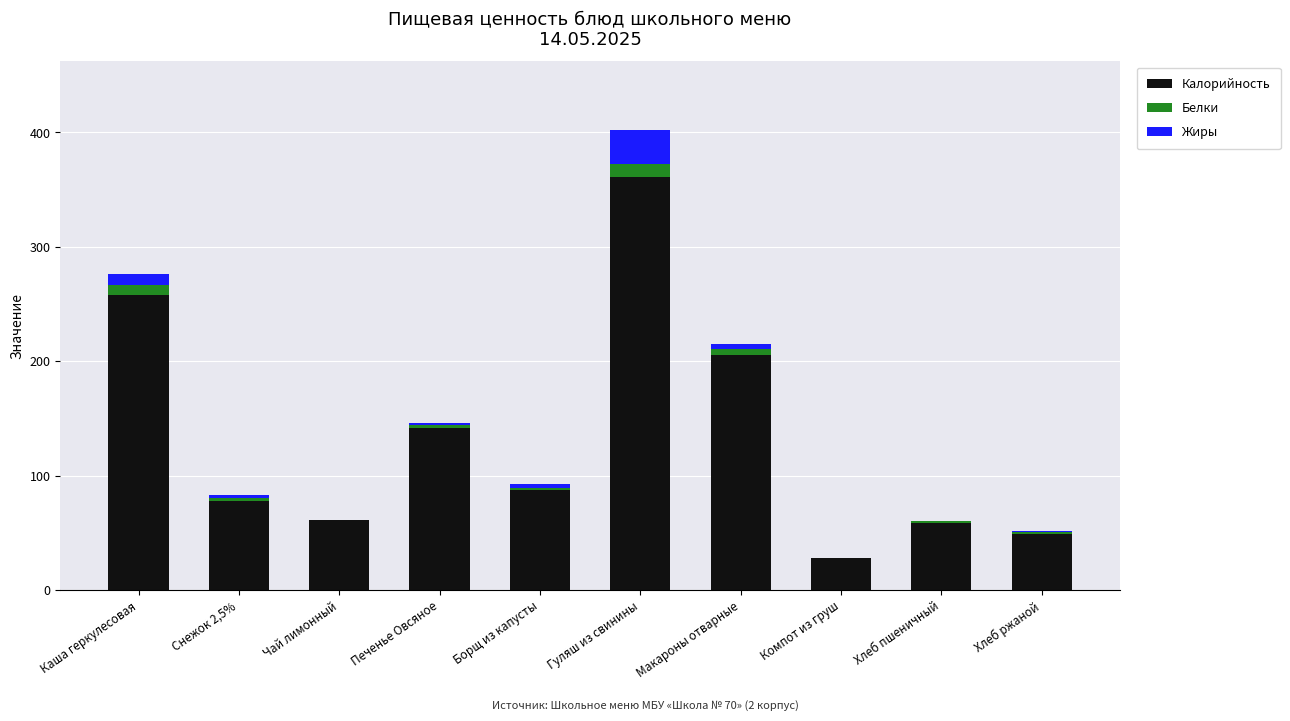

Does the chart contain stacked bars?

Yes